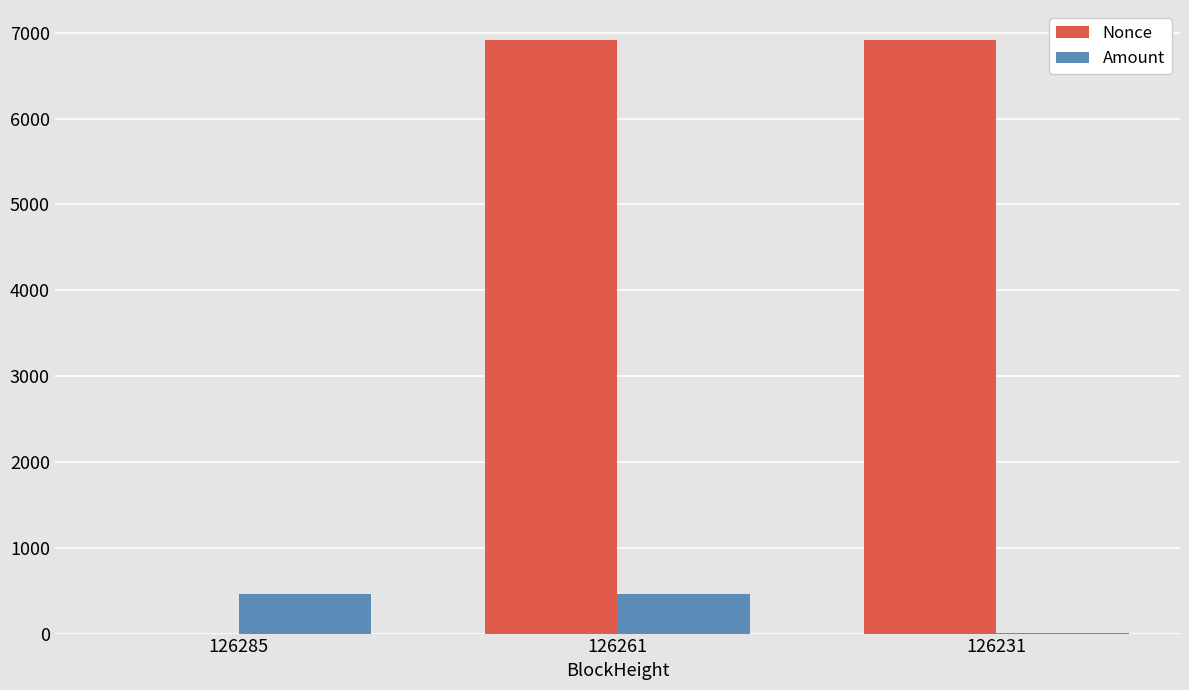

What is the spread (max minus min) of values at 126231?

6917.0